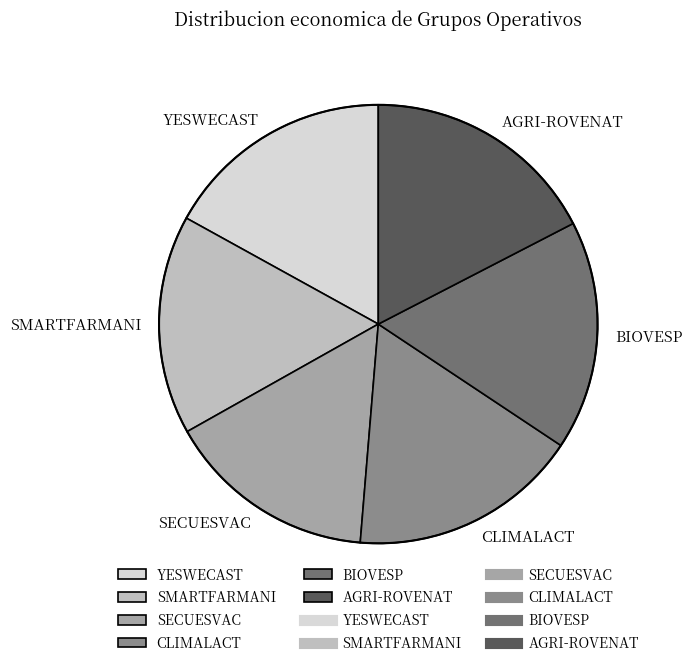

True or false: YESWECAST accounts for 4% of the total.

False